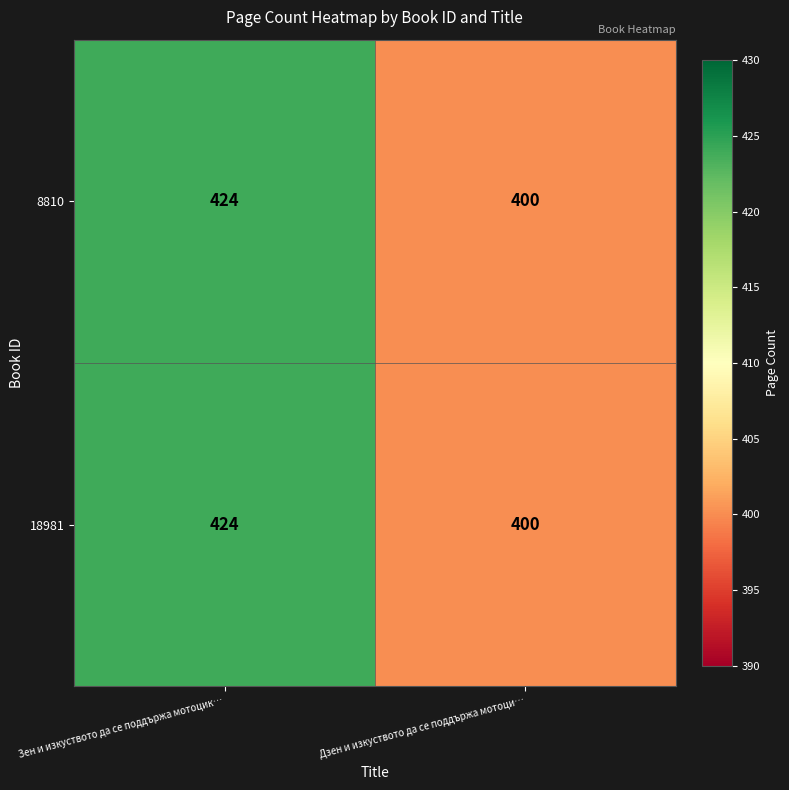

Read the 8810 value at Дзен и изкуството да се поддържа мотоци….

400